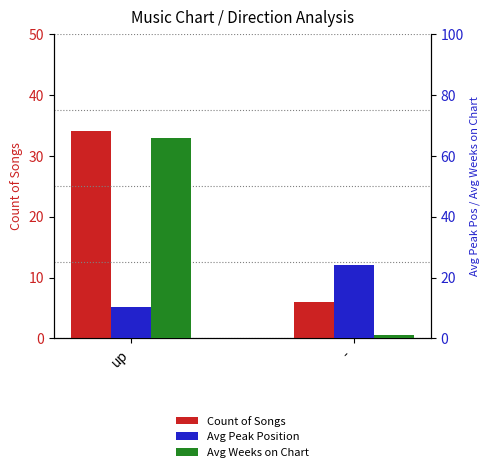

Between up and -, which series saw the biggest shift?

Avg Weeks on Chart